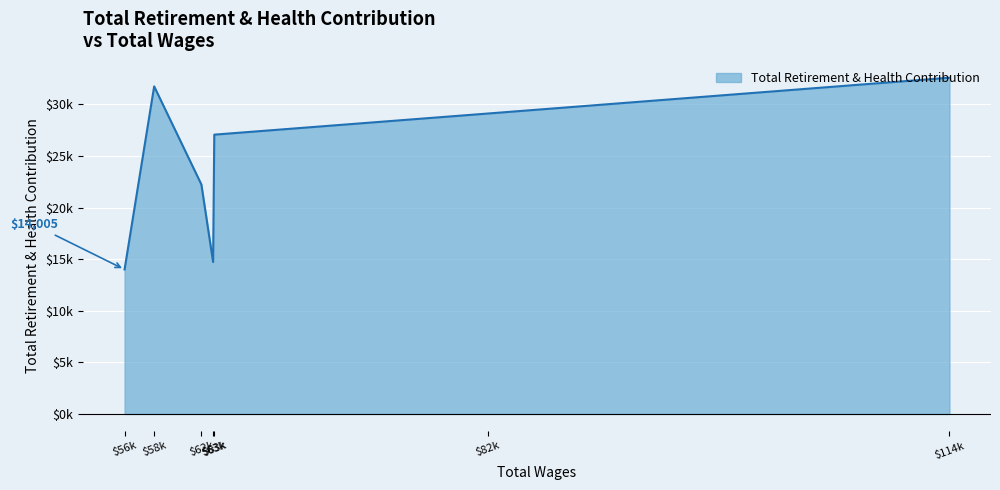

What is the label of the 5th point from the left?

$62k